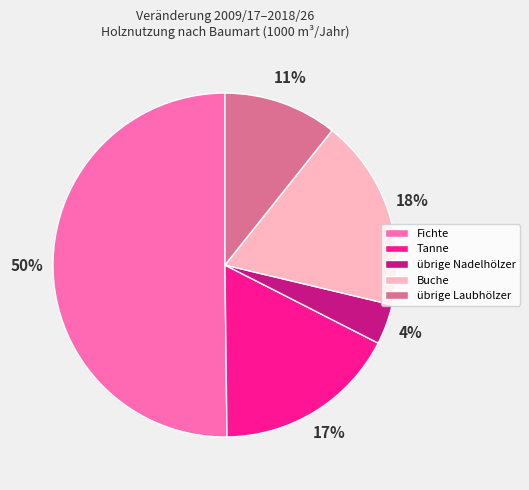

Approximately how many times larger is the value at übrige Laubhölzer compared to Fichte?

0.2